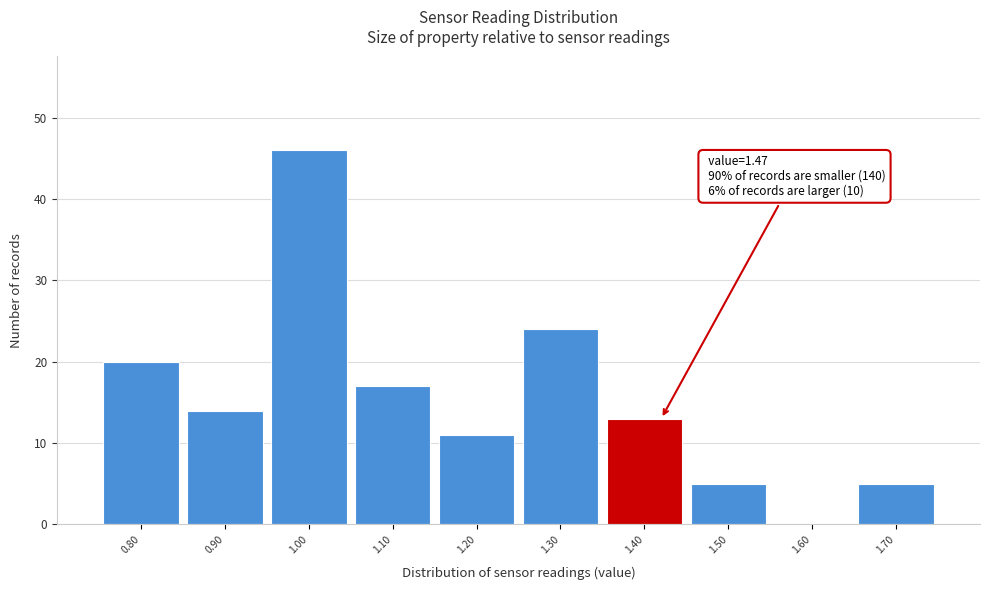

Reading right to left, list all the values displayed in this chart.

1.70=5	1.60=0	1.50=5	1.40=13	1.30=24	1.20=11	1.10=17	1.00=46	0.90=14	0.80=20